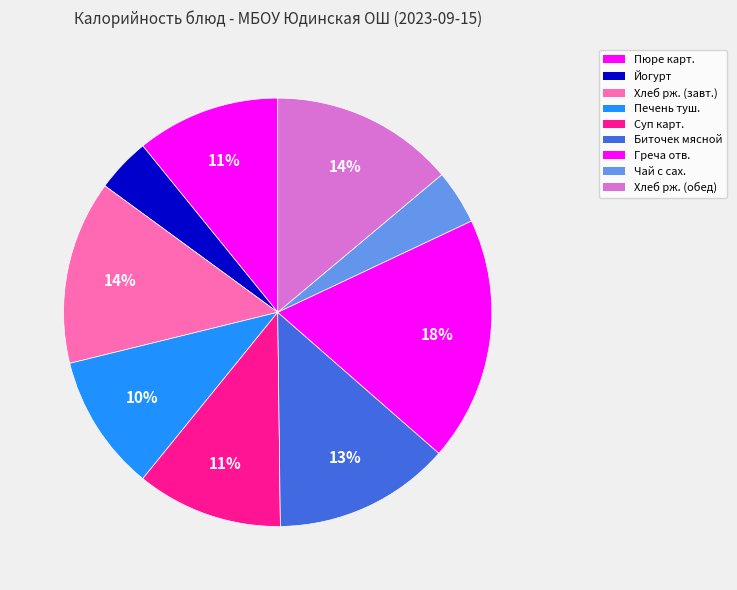

Count the number of slices in the pie.

9